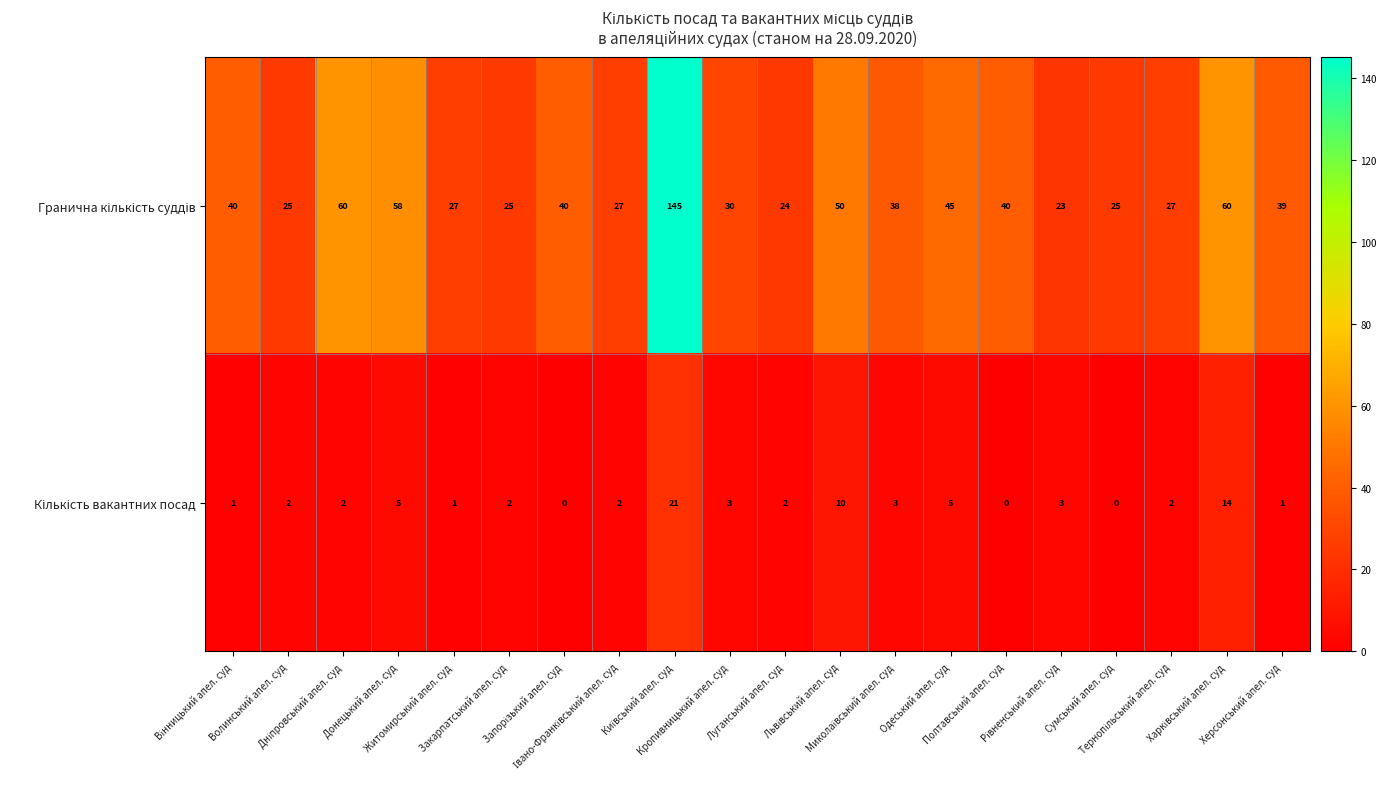

At how many categories does at least one series exceed 32?

11